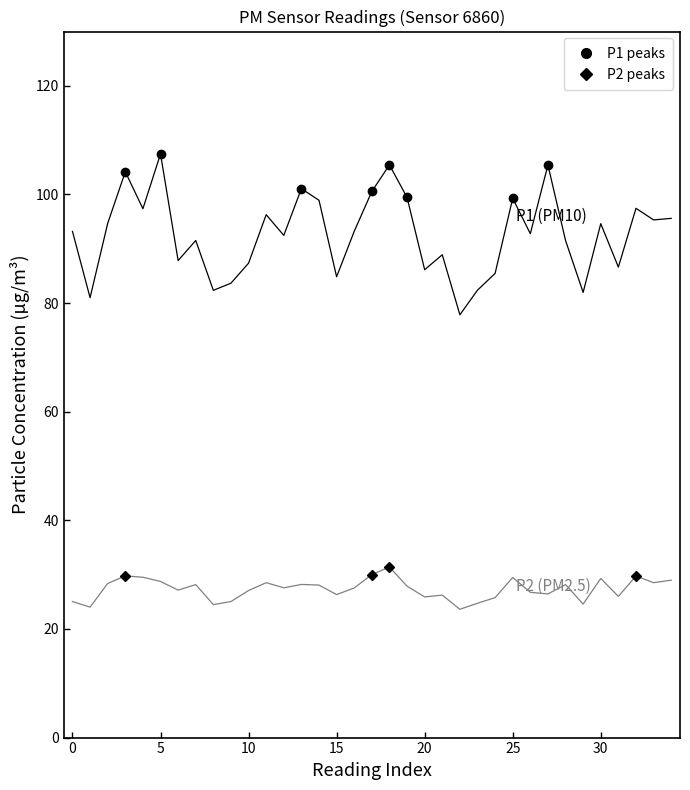

How many distinct data groups are displayed?

2